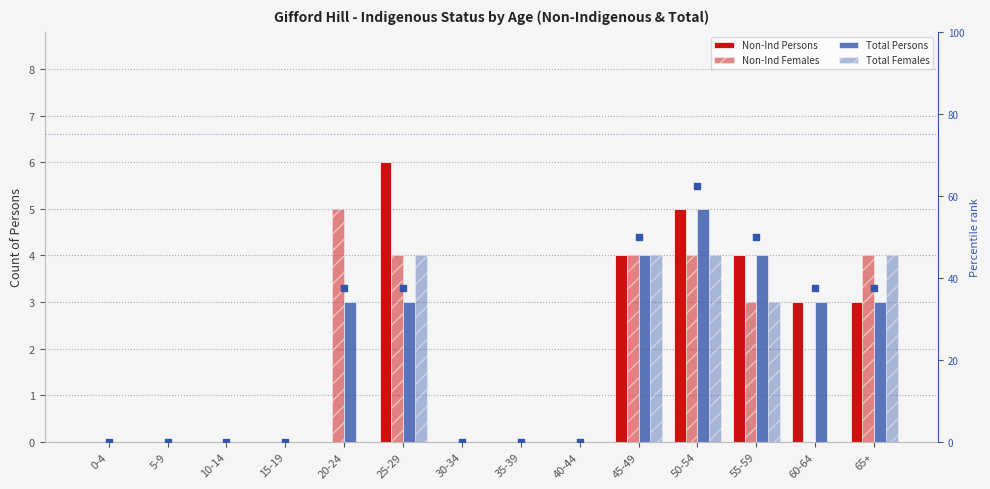

Which series has the largest total across all categories?

percentile rank